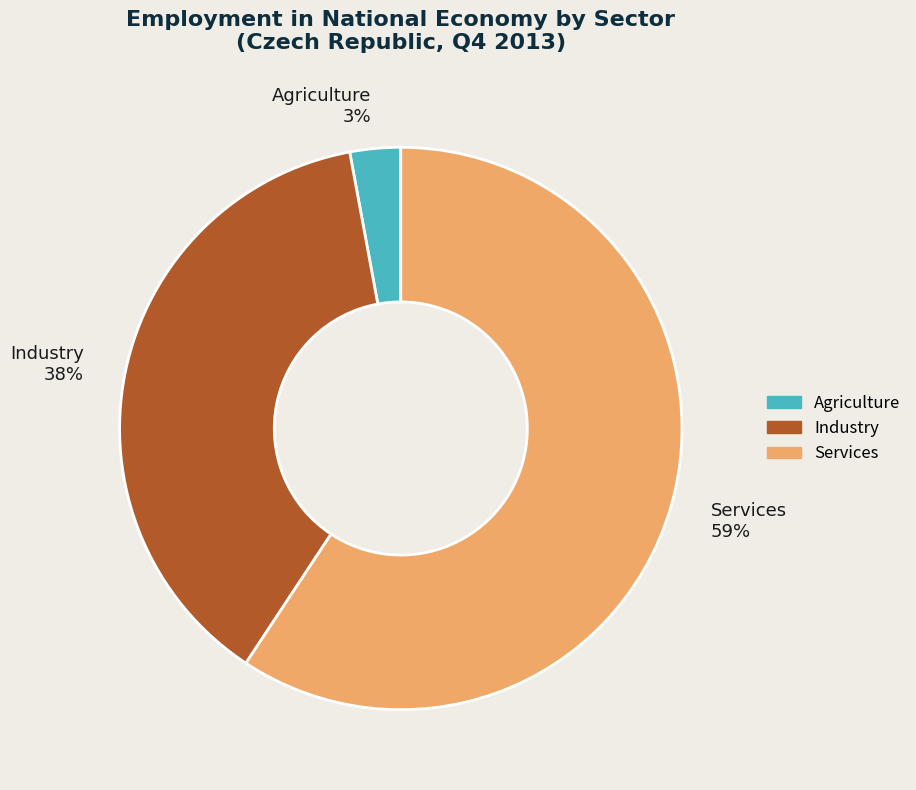

Is the sum of Agriculture and Industry greater than half?

No